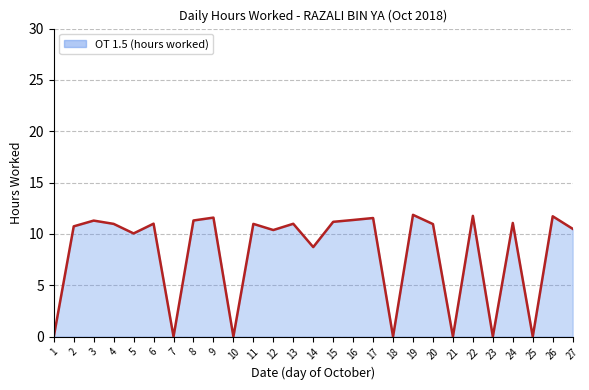

Where does the data first go above 10?

2